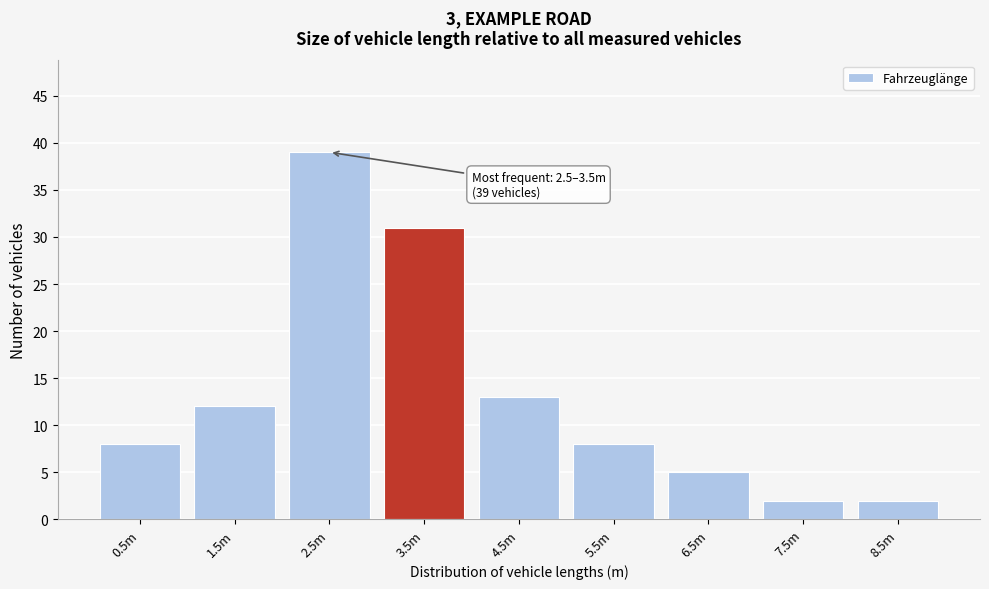

Reading left to right, transcribe all the data shown in this chart.

0.5m=8	1.5m=12	2.5m=39	3.5m=31	4.5m=13	5.5m=8	6.5m=5	7.5m=2	8.5m=2